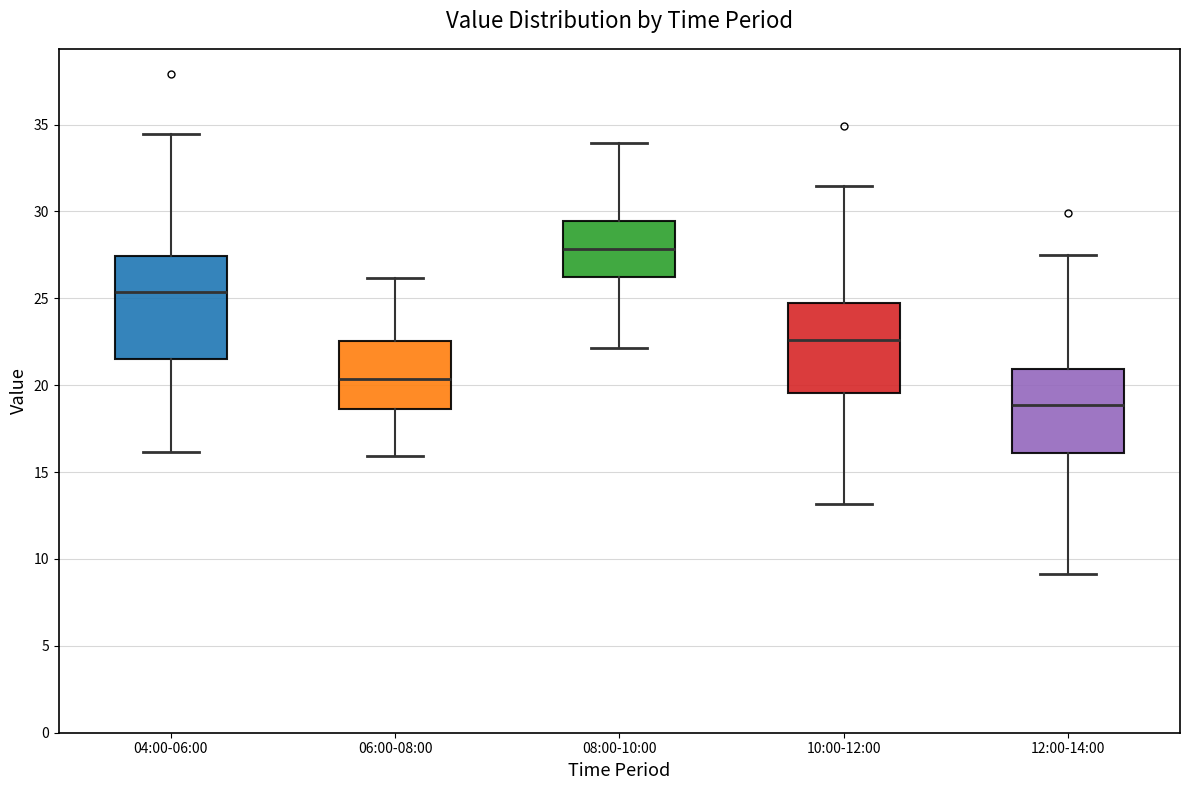

Reading left to right, read every box against the y-axis: the position of its median line, the range the box covers, and the ends of its whiskers. The values are not printed on the chart, so give them approximately, as read against the axis.

04:00-06:00: median 25.5, box 21.5 to 27.5, whiskers 16.0 to 34.5
06:00-08:00: median 20.5, box 18.5 to 22.5, whiskers 16.0 to 26.0
08:00-10:00: median 28.0, box 26.0 to 29.5, whiskers 22.0 to 34.0
10:00-12:00: median 22.5, box 19.5 to 24.5, whiskers 13.0 to 31.5
12:00-14:00: median 19.0, box 16.0 to 21.0, whiskers 9.0 to 27.5